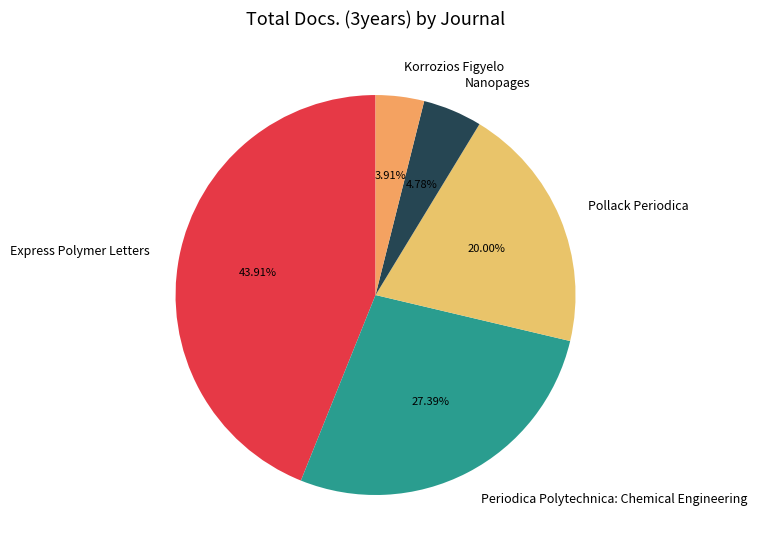

Combined, do Express Polymer Letters and Periodica Polytechnica: Chemical Engineering account for over 50%?

Yes